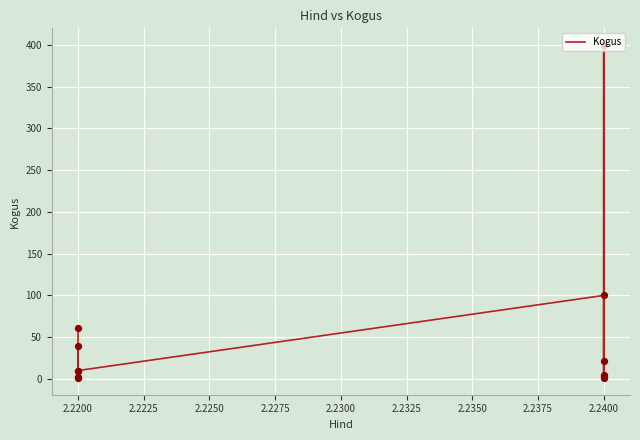

Which has a higher value, 2.2200 or 2.2400?

2.2400